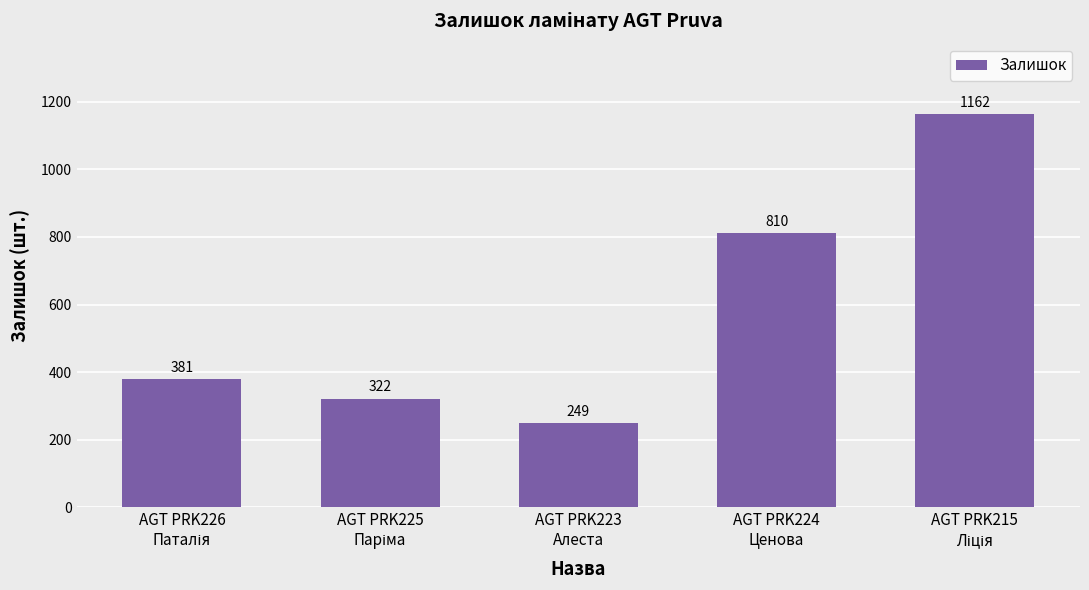

What is the minimum value shown in the chart?

249